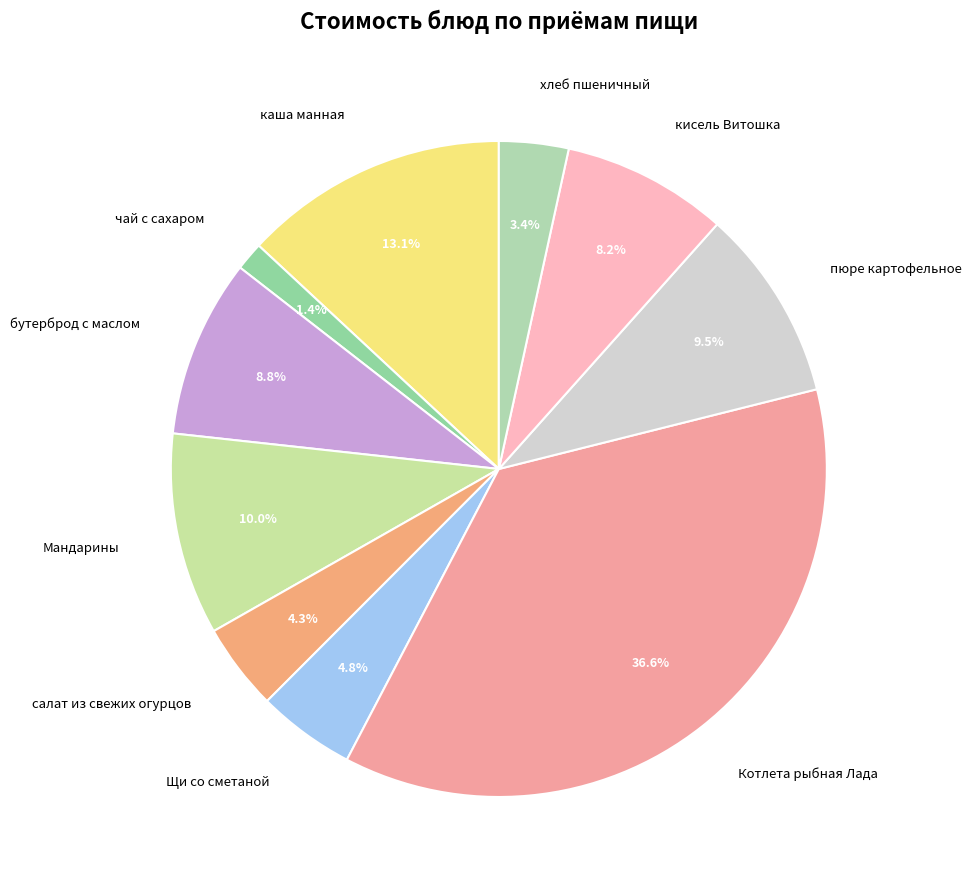

Combined, do хлеб пшеничный and Мандарины account for over 50%?

No